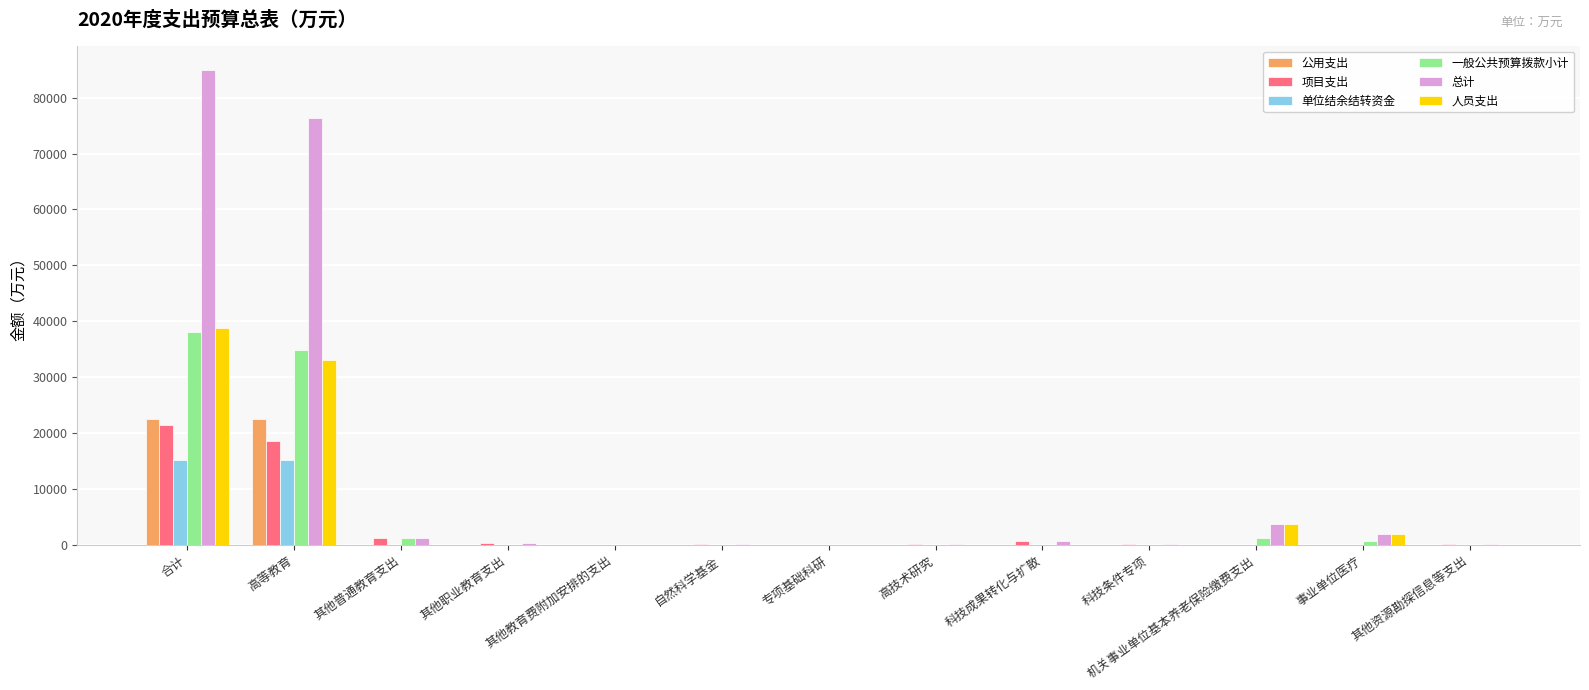

What is the sum of all 单位结余结转资金 values?

30336.7